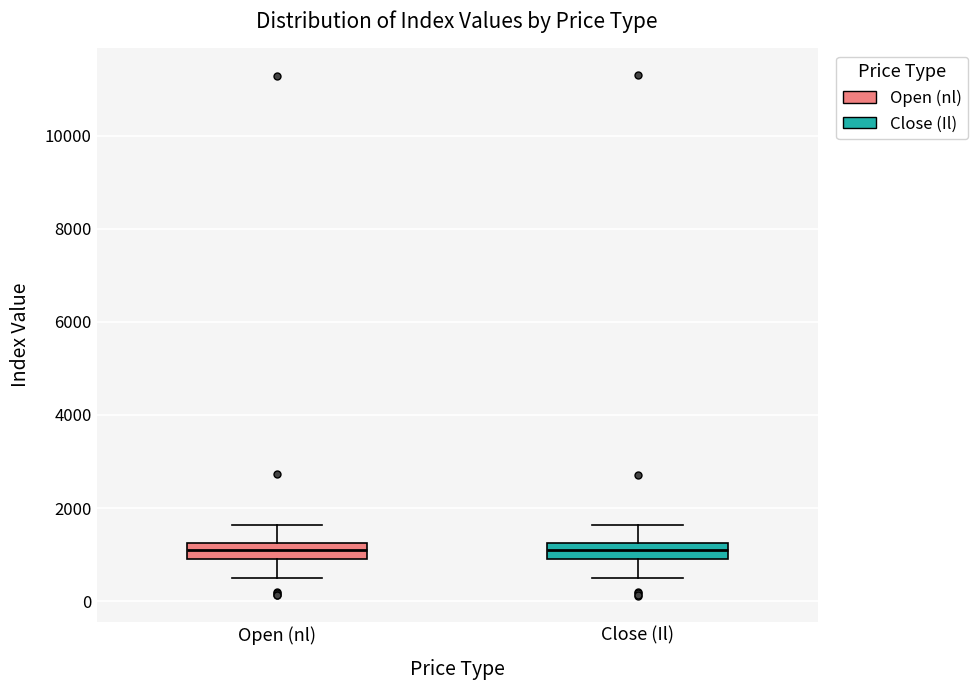

Reading left to right, transcribe this box plot: for each box, give where its median line is, the range the box spans, and where its two whiskers end, as read against the y-axis. The values are not printed on the chart, so give them approximately, as read against the axis.

Open (nl): median 1200 (inside the box), box 800 to 1200, whiskers 600 to 1600
Close (Il): median 1200 (inside the box), box 800 to 1200, whiskers 600 to 1600